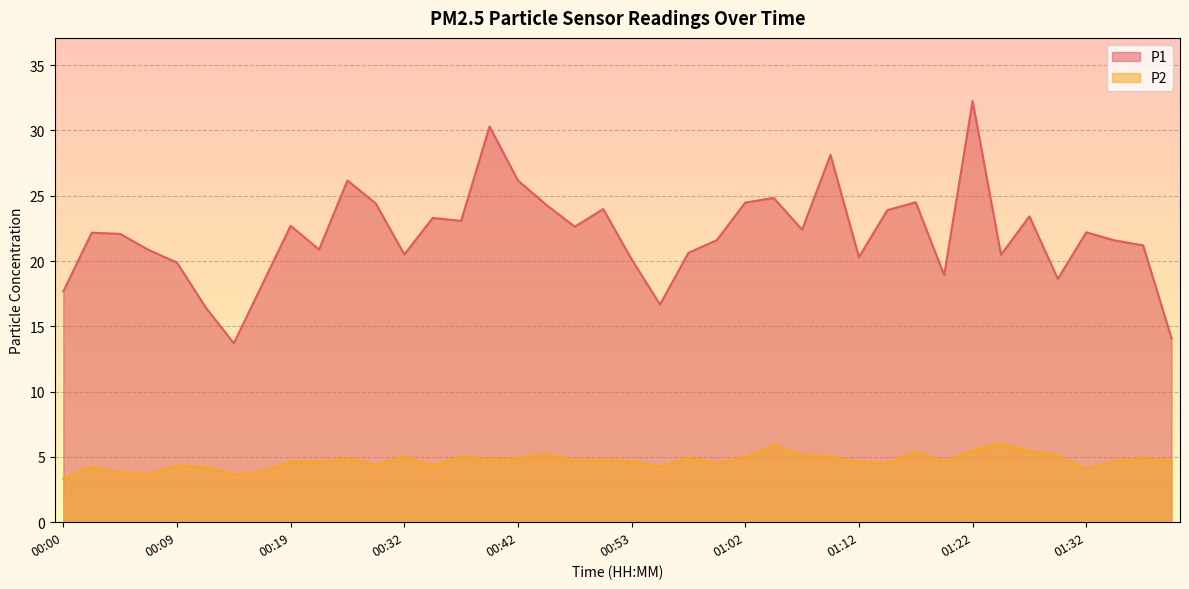

At which category does P1 reach its first local valley?

00:14